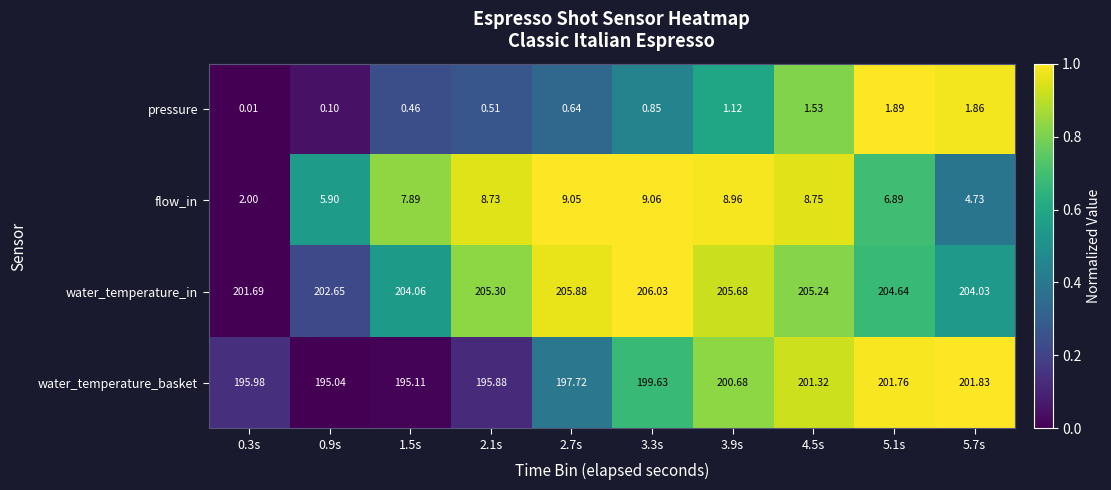

At how many categories does at least one series exceed 0?

10